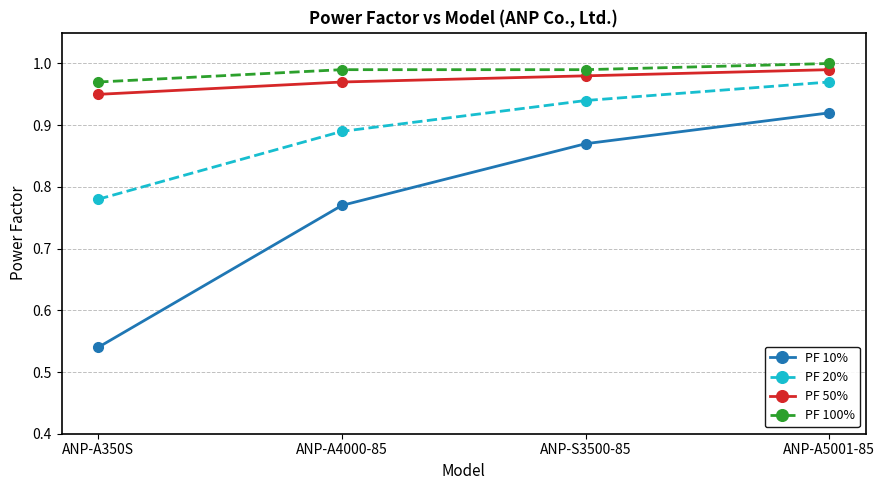

What position from the left is ANP-A5001-85?

4